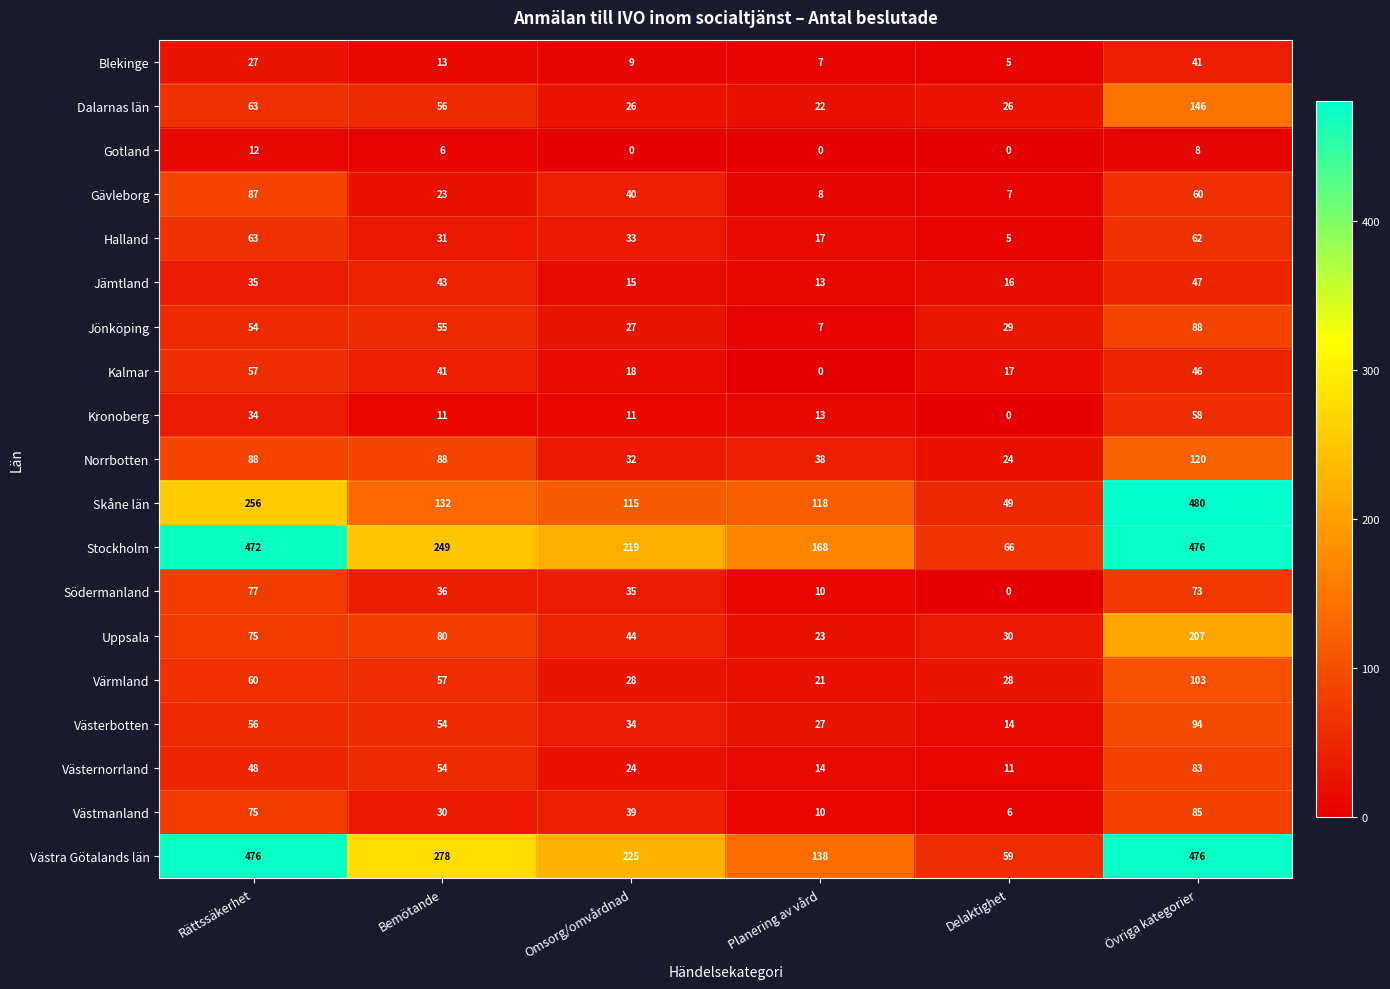

Rank the categories by Jämtland value from highest to lowest.

Övriga kategorier, Bemötande, Rättssäkerhet, Delaktighet, Omsorg/omvårdnad, Planering av vård